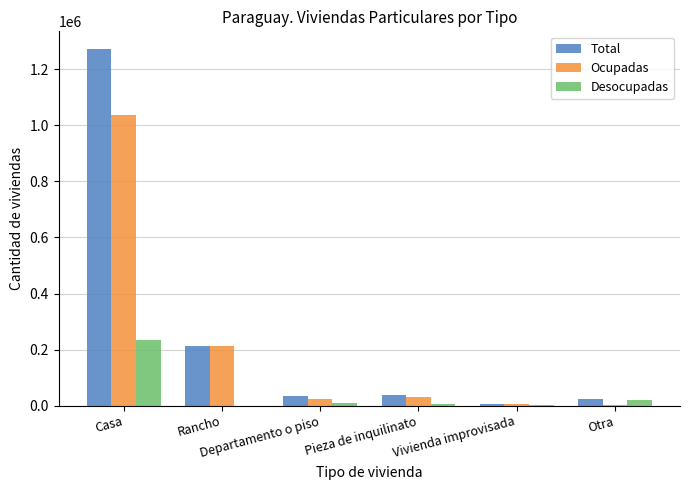

What is the sum of all Desocupadas values?

273692